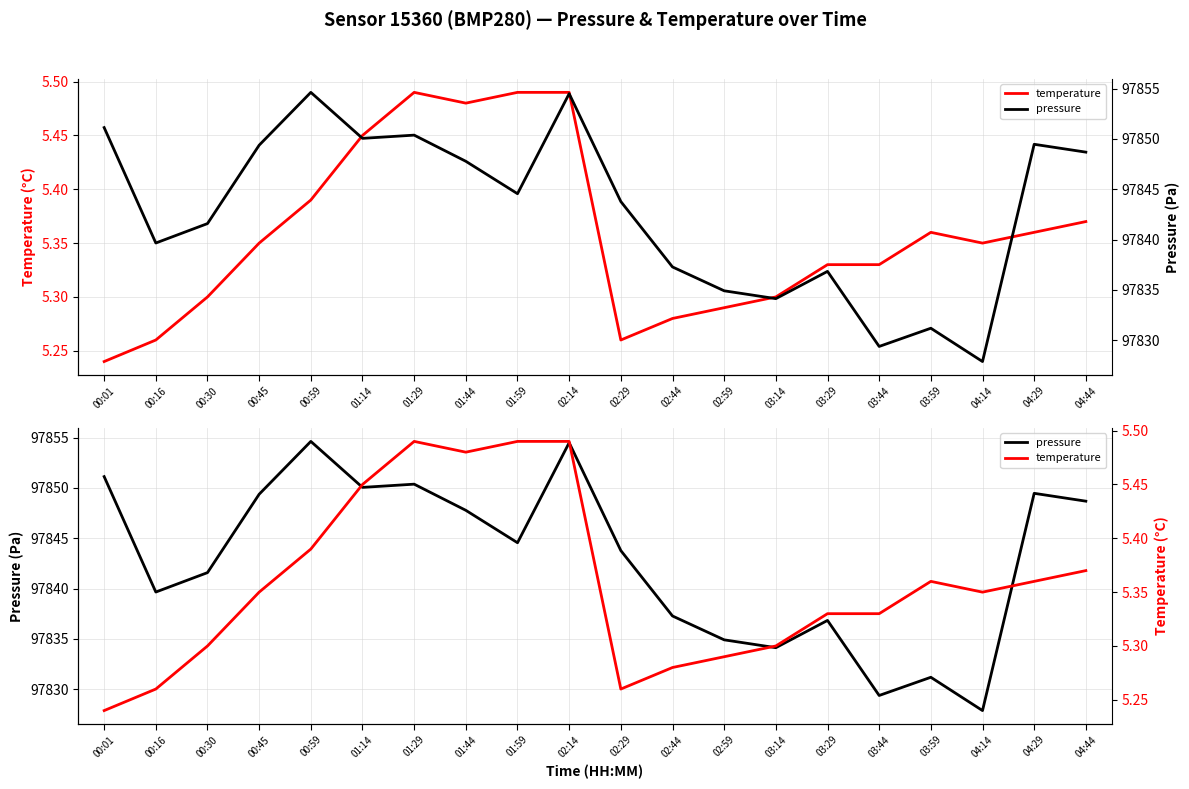

Reading left to right, what are all the values shown in this chart?

temperature: 5.2	5.3	5.3	5.3	5.4	5.5	5.5	5.5	5.5	5.5	5.3	5.3	5.3	5.3	5.3	5.3	5.4	5.3	5.4	5.4
pressure: 97851.1	97839.7	97841.6	97849.4	97854.6	97850.1	97850.4	97847.8	97844.6	97854.5	97843.8	97837.3	97834.9	97834.1	97836.8	97829.4	97831.2	97827.9	97849.5	97848.7